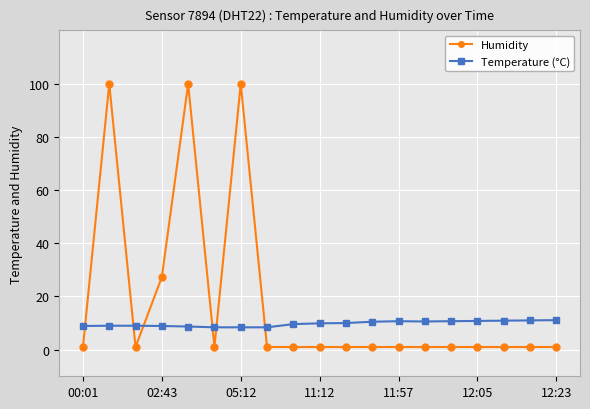

At how many categories does at least one series exceed 34?

3